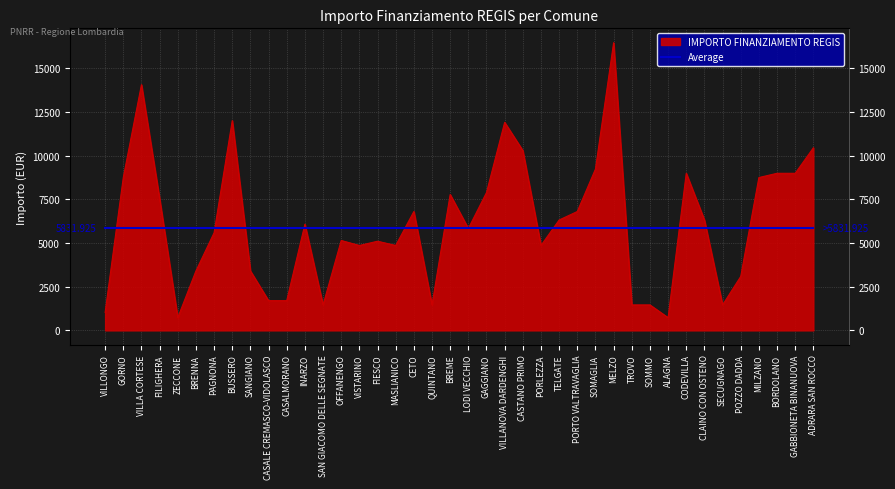

Reading left to right, extract all data points from this chart.

VILLONGO=1029	GORNO=8748	VILLA CORTESE=14063	FILIGHERA=7533	ZECCONE=729	BRENNA=3402	PAGNONA=5589	BUSSERO=12005	SANGIANO=3402	CASALE CREMASCO-VIDOLASCO=1701	CASALMORANO=1701	INARZO=6075	SAN GIACOMO DELLE SEGNATE=1458	OFFANENGO=5145	VISTARINO=4860	FIESCO=5103	MASLIANICO=4860	CETO=6804	QUINTANO=1458	BREME=7776	LODI VECCHIO=5831	GAGGIANO=7889	VILLANOVA DARDENGHI=11907	CASTANO PRIMO=10290	PORLEZZA=4860	TELGATE=6318	PORTO VALTRAVAGLIA=6804	SOMAGLIA=9234	MELZO=16464	TROVO=1458	SOMMO=1458	ALAGNA=729	CODEVILLA=8991	CLAINO CON OSTENO=6318	SECUGNAGO=1458	POZZO DADDA=3087	MILZANO=8748	BORDOLANO=8991	GABBIONETA BINANUOVA=8991	ADRARA SAN ROCCO=10449